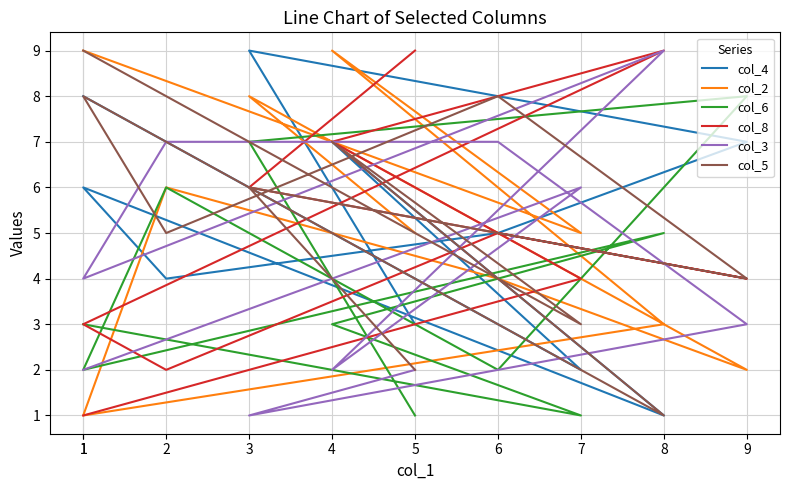

How many times do col_2 and col_3 cross each other?

4